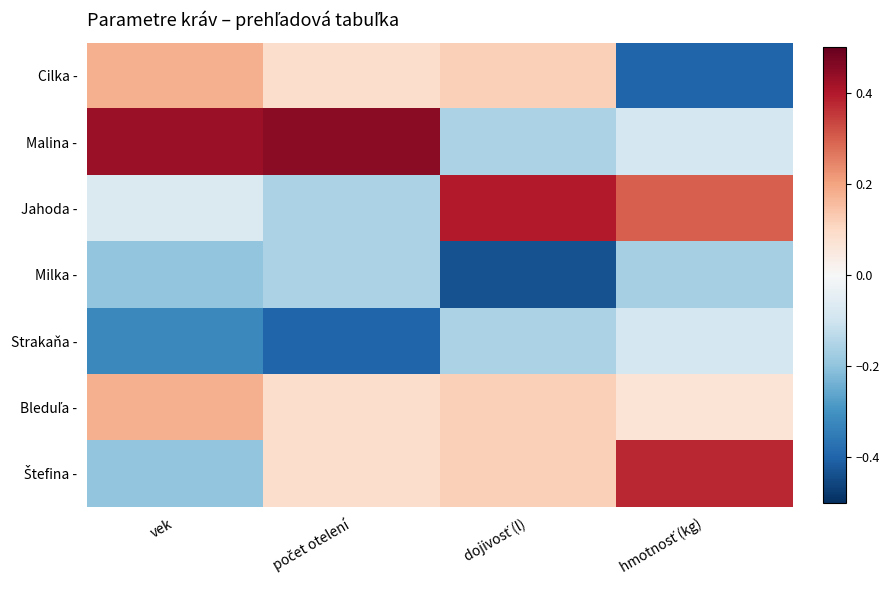

What is the minimum value shown in the chart?

-0.4